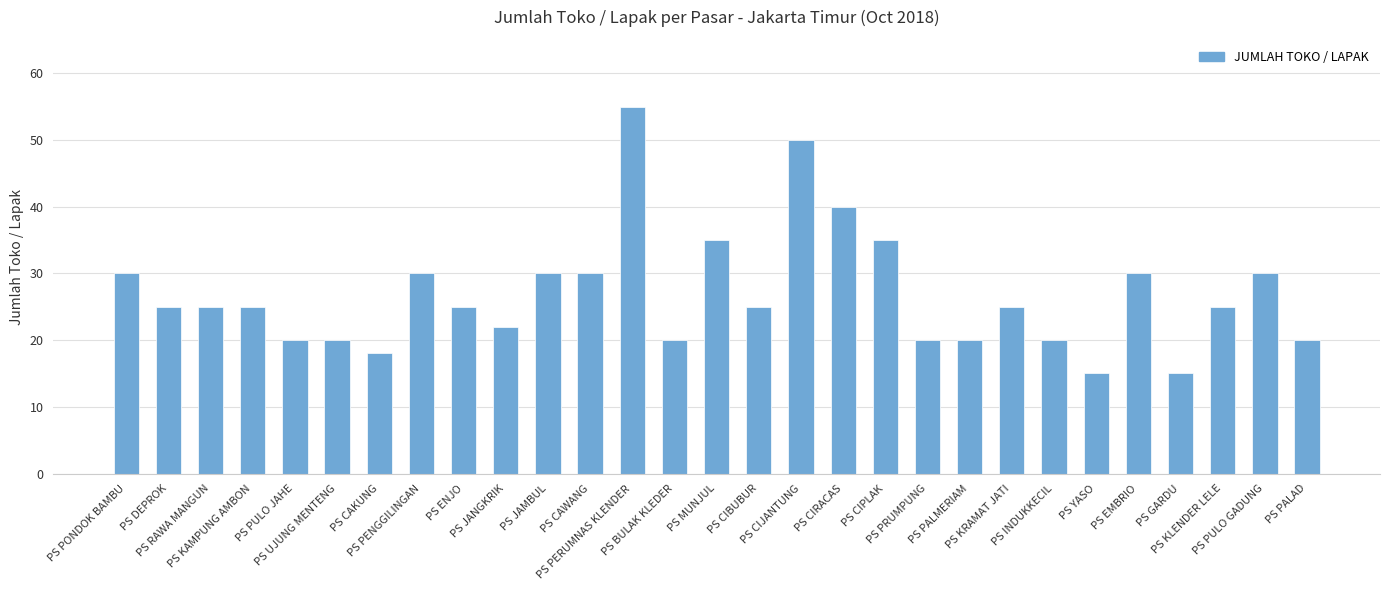

What is the average value?

27